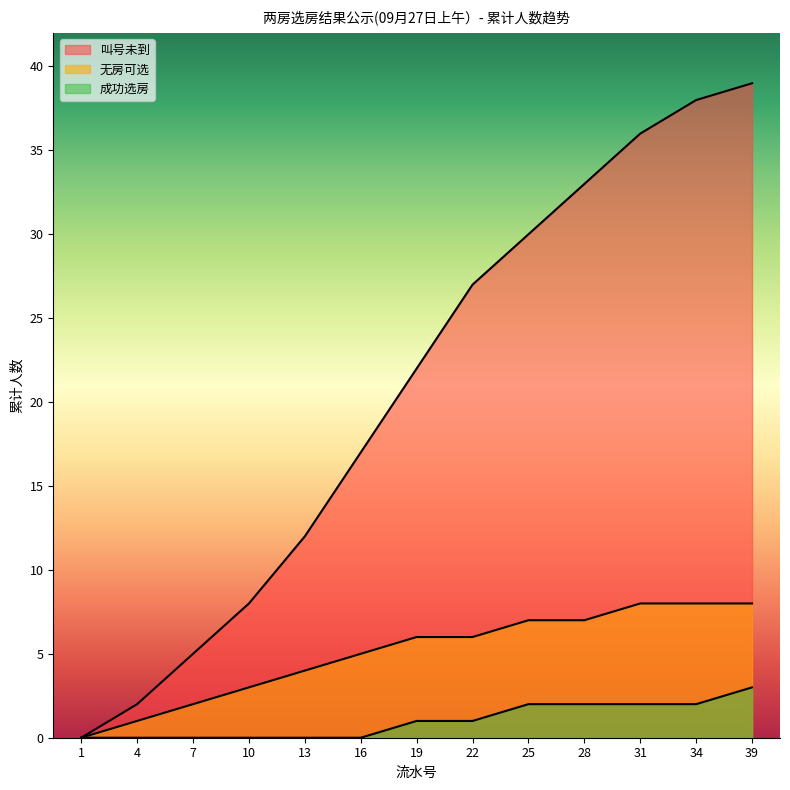

Rank the categories by 成功选房 value from lowest to highest.

1, 4, 7, 10, 13, 16, 19, 22, 25, 28, 31, 34, 39